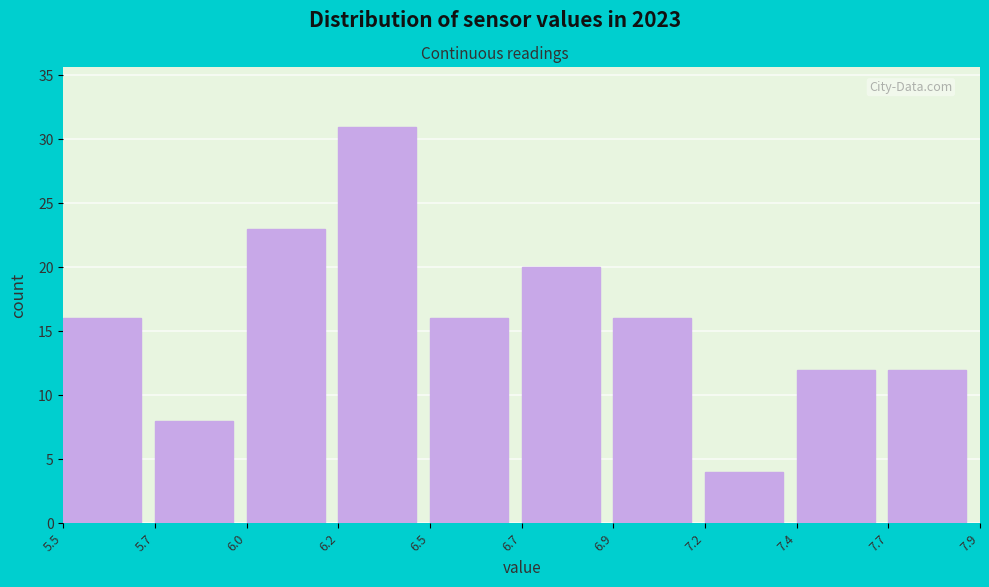

Reading left to right, list all the values displayed in this chart.

5.5=16	5.7=8	6.0=23	6.2=31	6.5=16	6.7=20	6.9=16	7.2=4	7.4=12	7.7=12